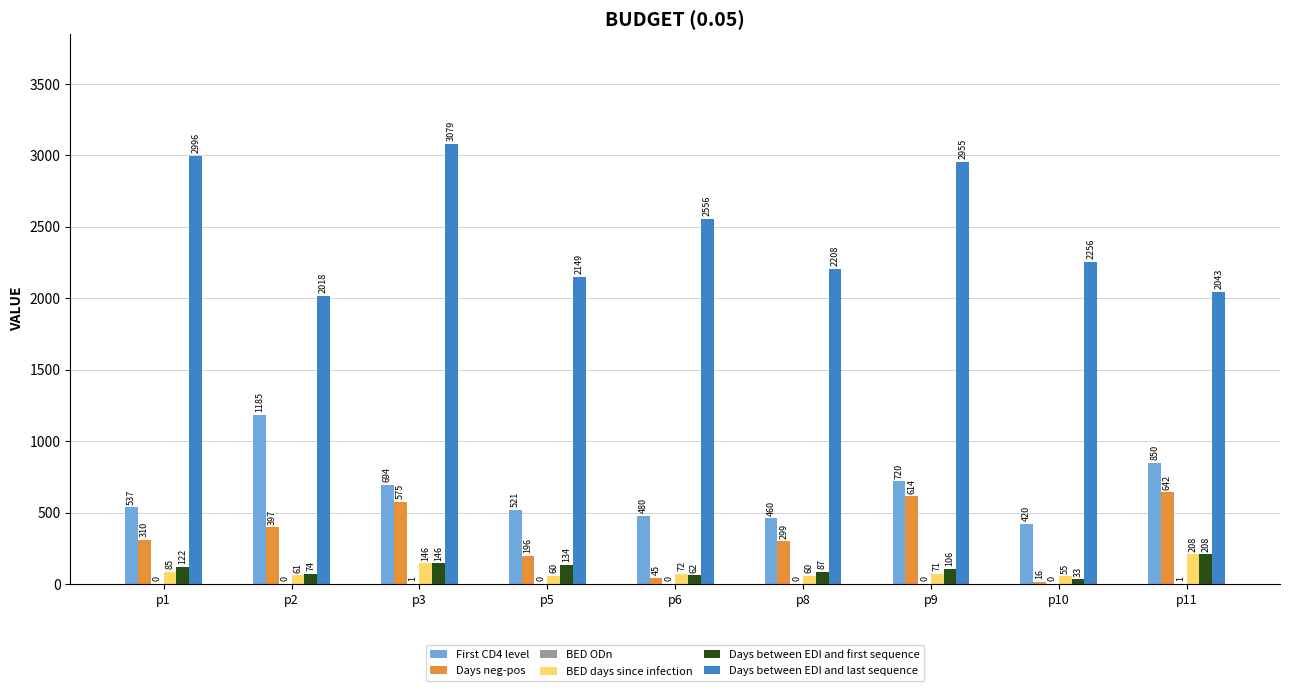

Where does the BED days since infection series first go above 70?

p1